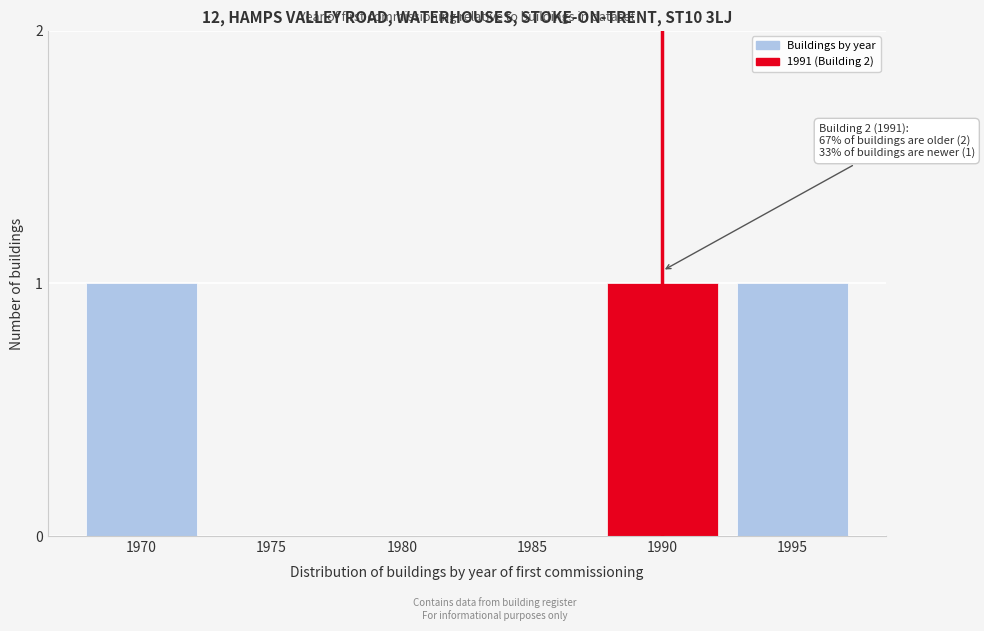

Reading left to right, transcribe all the data shown in this chart.

1970=1	1975=0	1980=0	1985=0	1990=1	1995=1